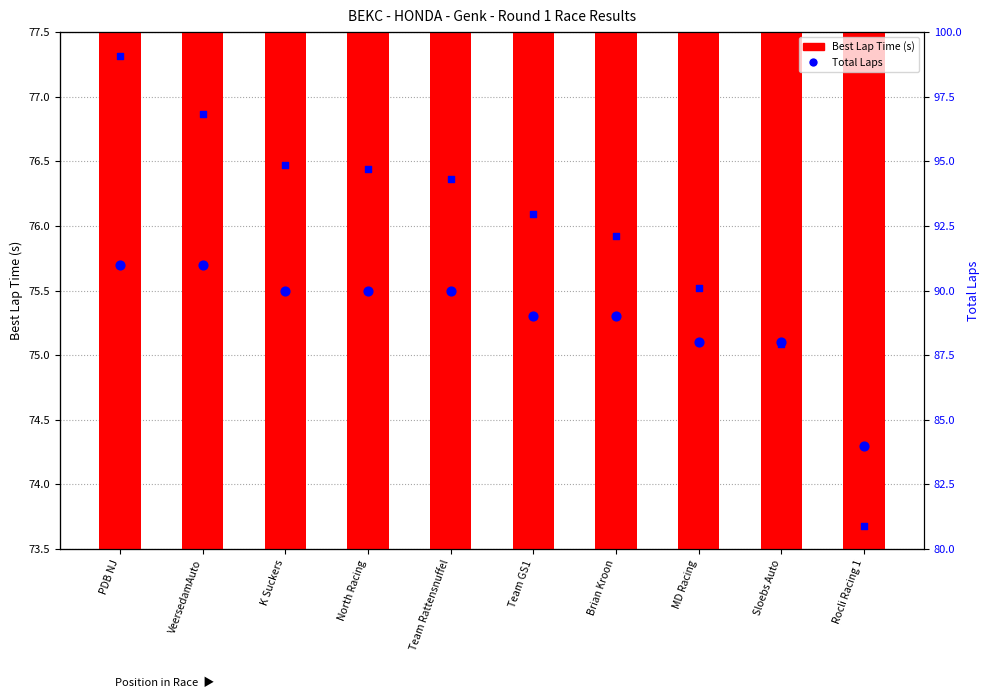

Which series contains the lowest Y value?

Best Lap Time (s)